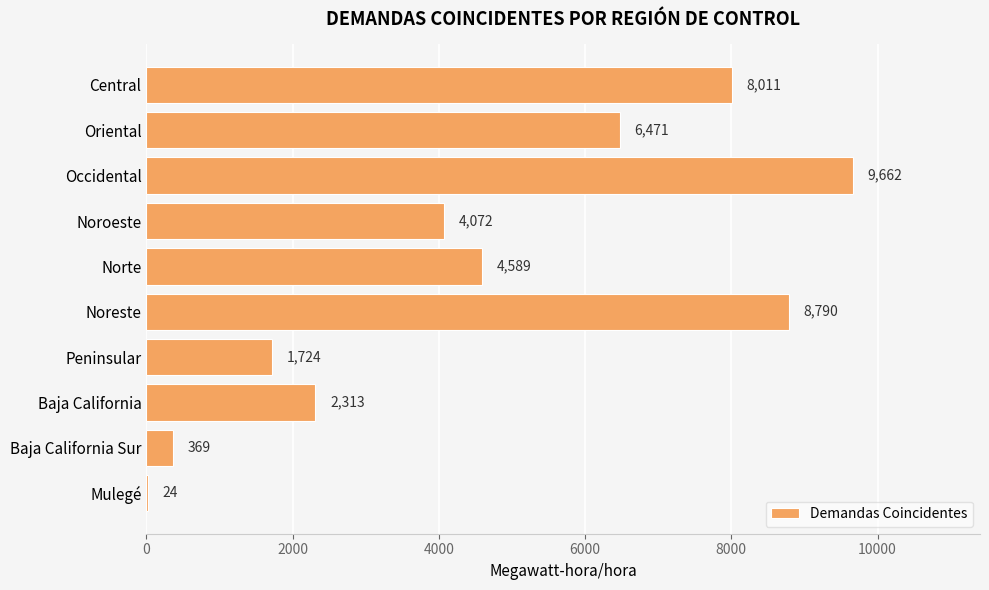

Where is the data nearest to the value 4843?

Norte